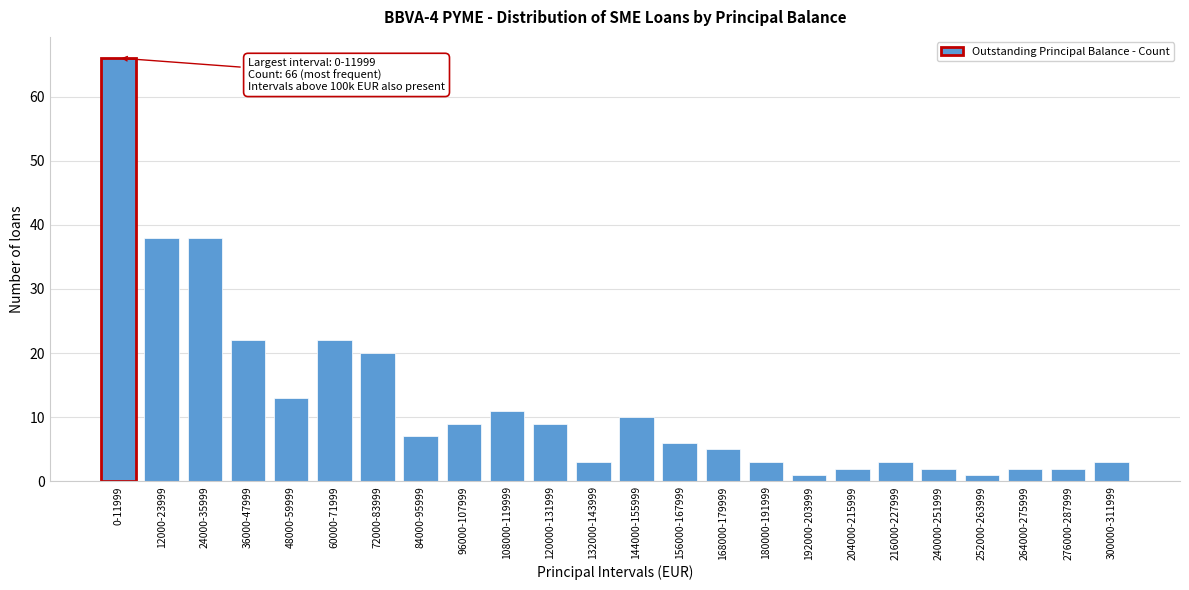

Reading right to left, list all the values displayed in this chart.

3	2	2	1	2	3	2	1	3	5	6	10	3	9	11	9	7	20	22	13	22	38	38	66